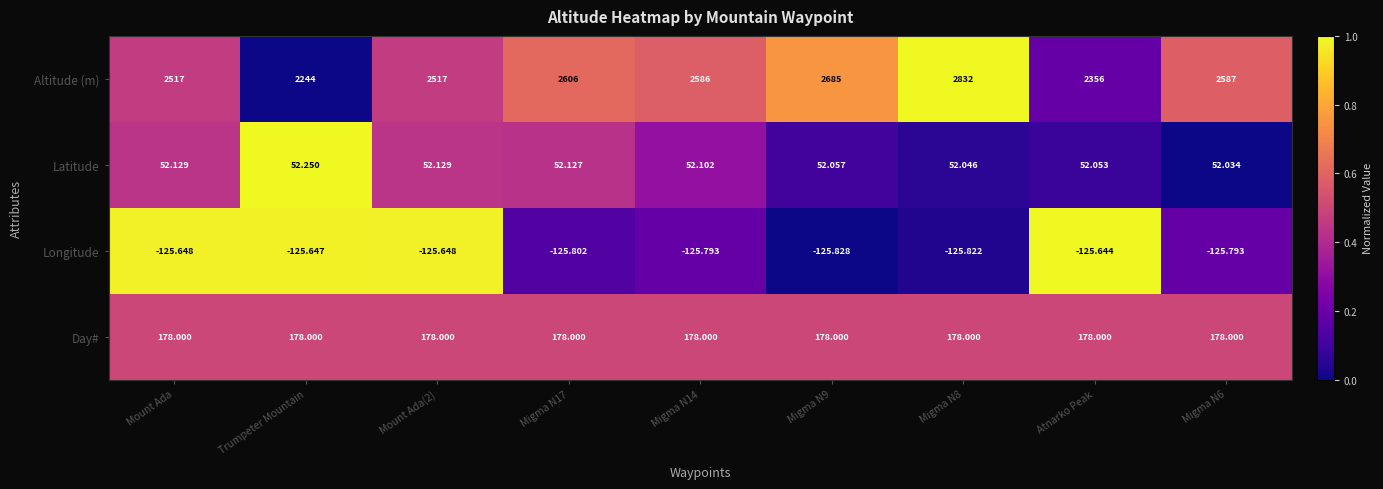

Which series has the largest range (max minus min)?

Altitude (m)